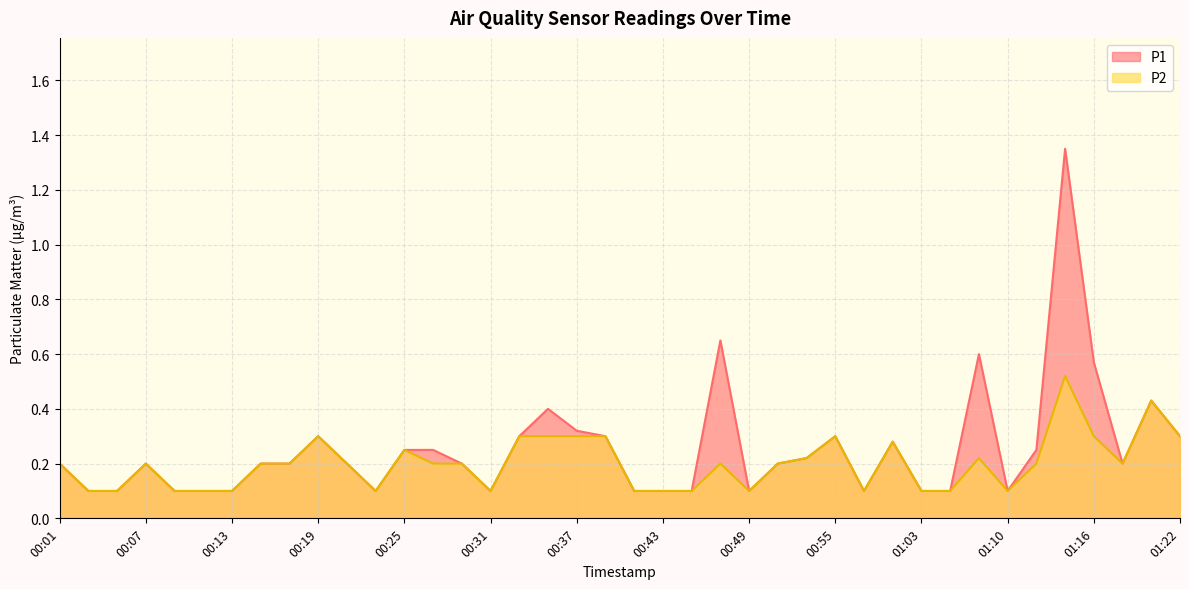

What is the sum of the P2 values at 00:11 and 00:35?

0.4